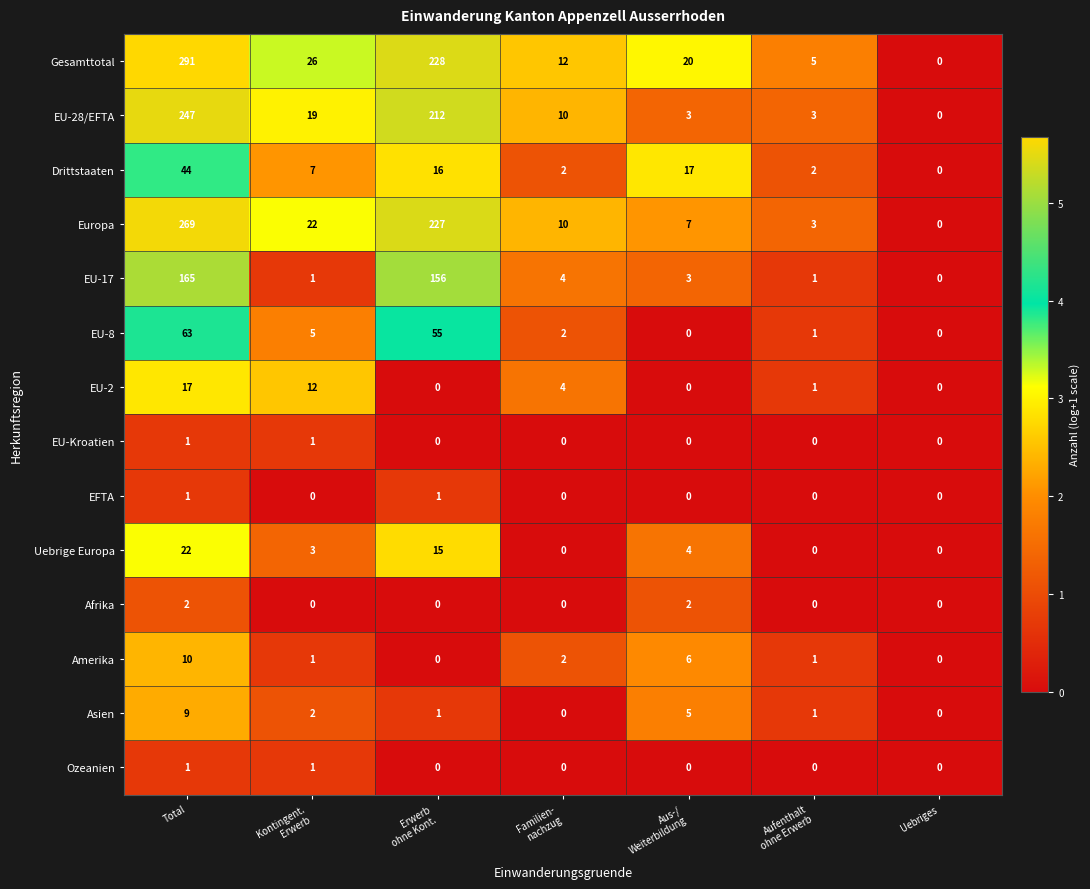

Which category has the highest value across all series?

Total